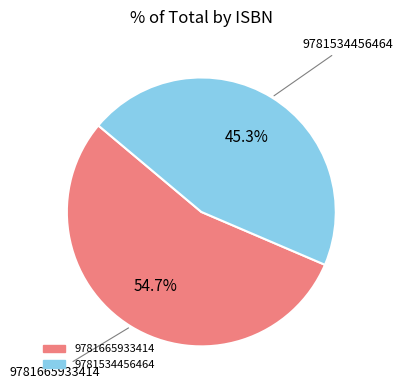

What percentage is the 9781534456464 slice, to the nearest percent?

45%